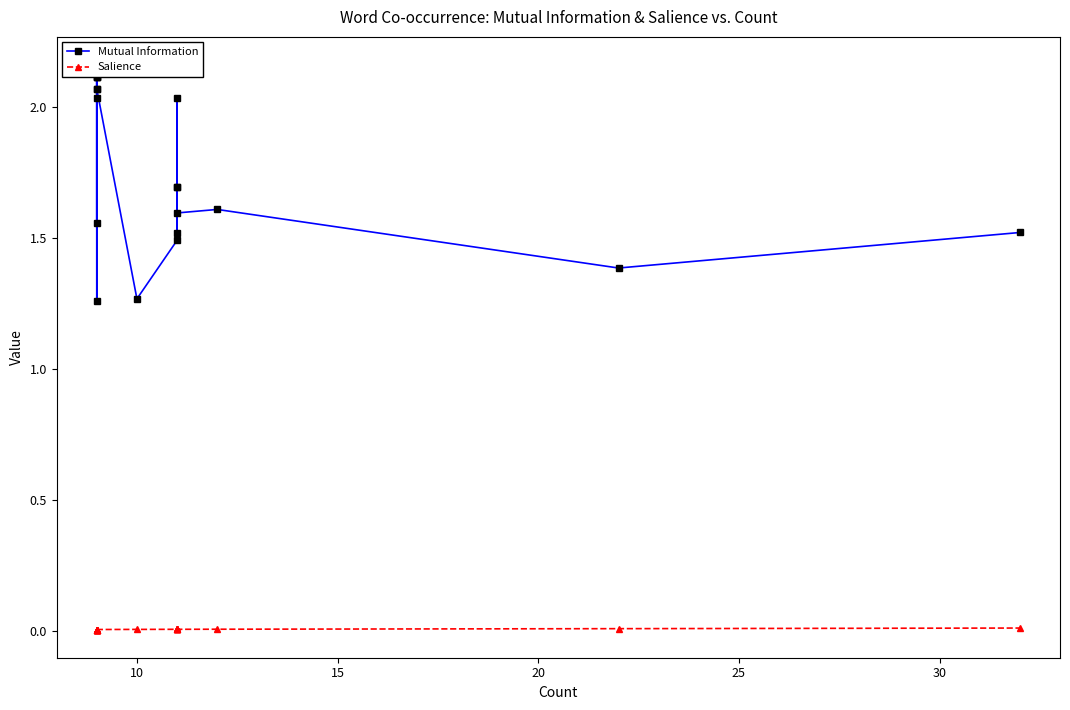

Reading right to left, list all the values displayed in this chart.

Mutual Information: 1.5	1.4	1.6	1.6	2.0	1.5	1.7	1.7	1.5	1.3	2.1	2.1	1.3	2.1	2.1	2.1	2.0	1.6	2.2	2.2
Salience: 0.0	0.0	0.0	0.0	0.0	0.0	0.0	0.0	0.0	0.0	0.0	0.0	0.0	0.0	0.0	0.0	0.0	0.0	0.0	0.0